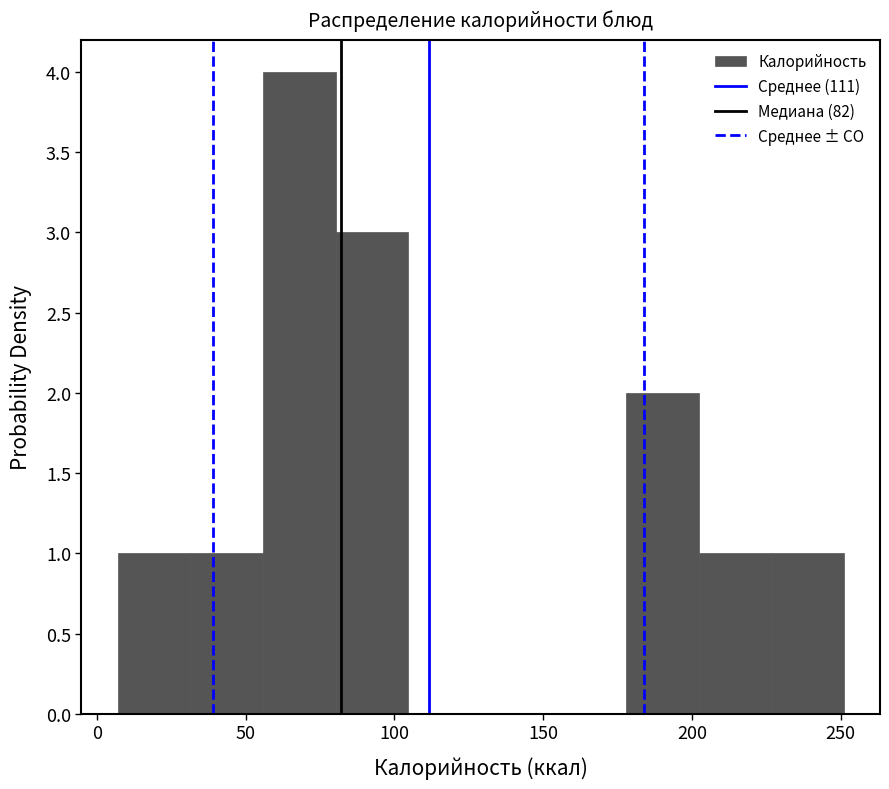

Over which range of the x-axis is the bar tallest?

55 to 80